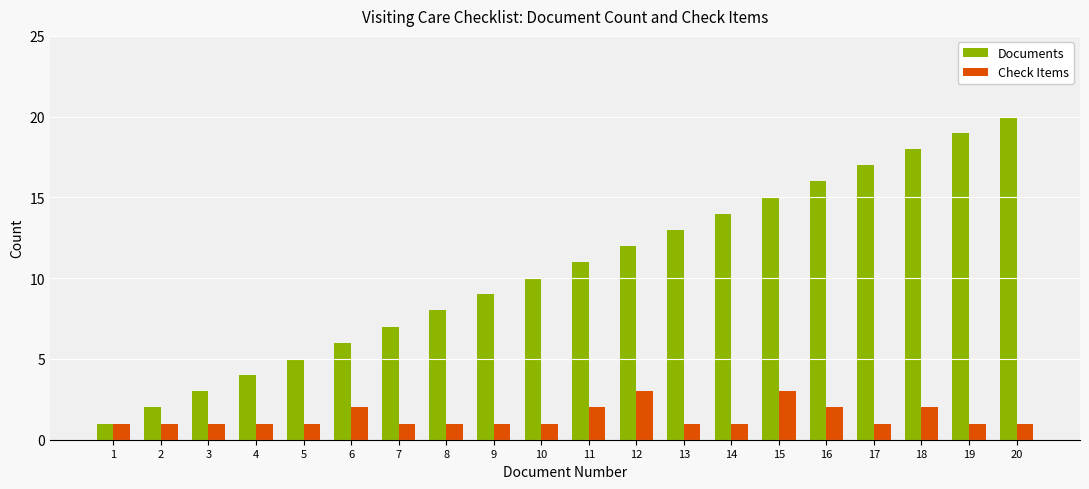

List the series in order of their peak value, lowest first.

Check Items, Documents